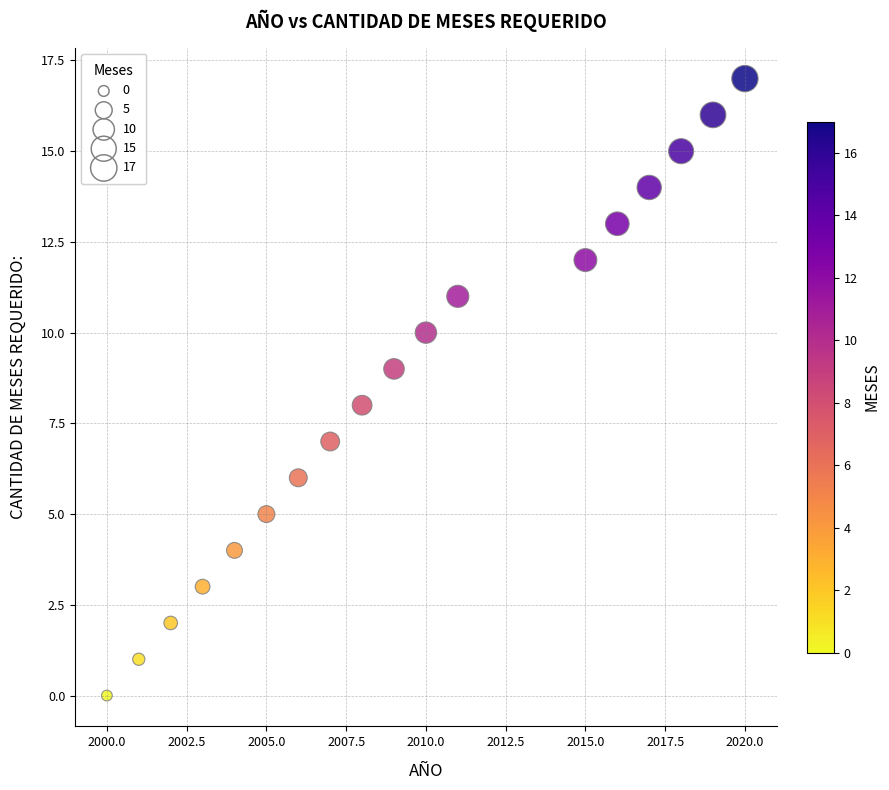

What is the range of Y values (max minus min)?

17